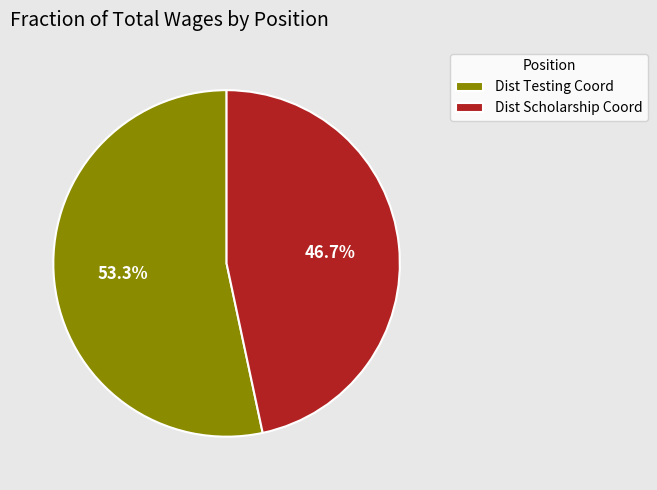

Which category accounts for the majority?

Dist Testing Coord